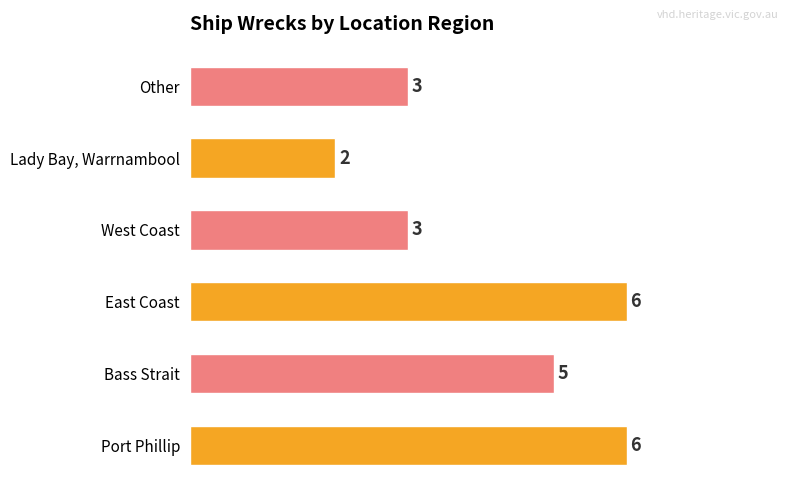

Approximately how many times larger is the value at Lady Bay, Warrnambool compared to Port Phillip?

0.3